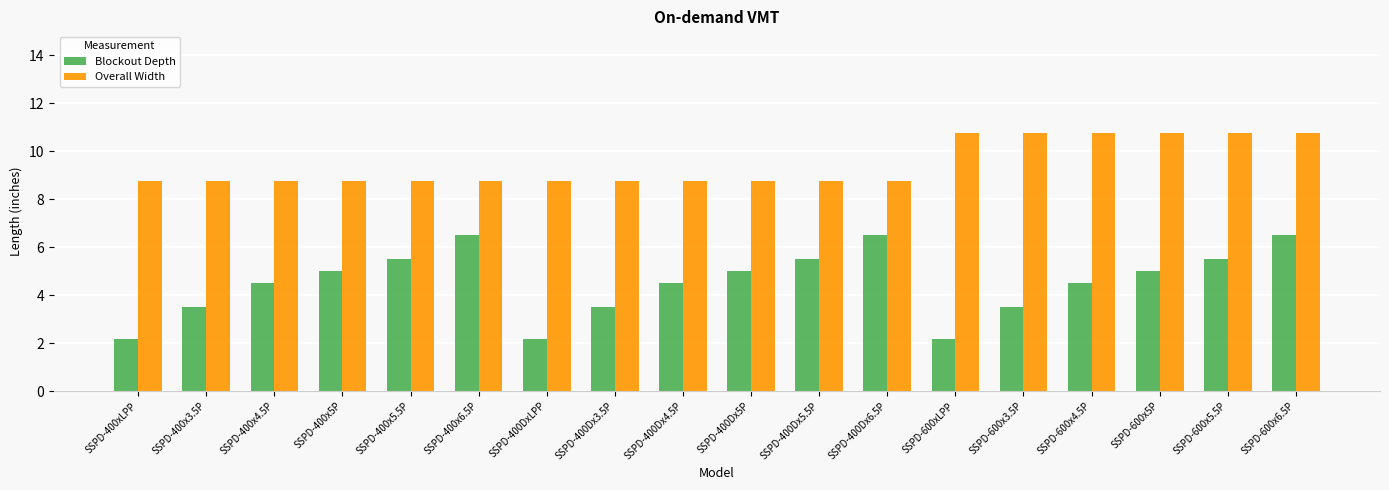

How many bars are there in each group?

2